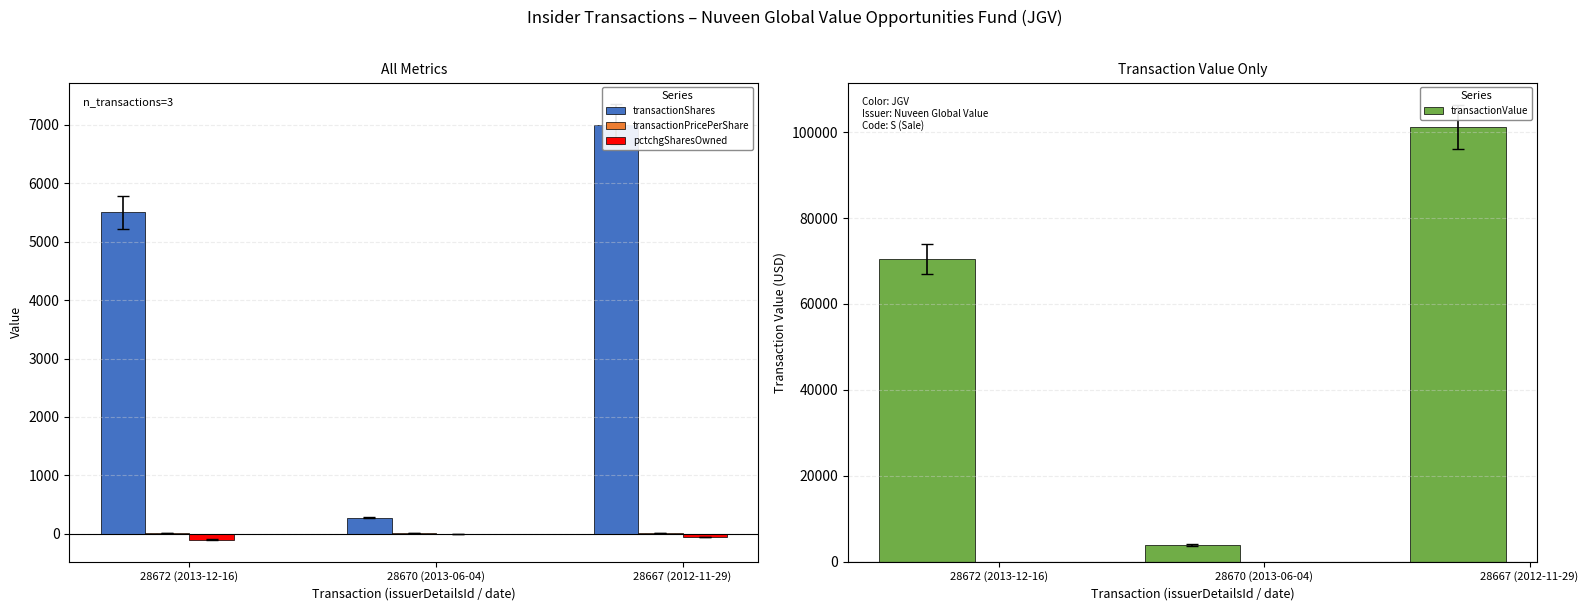

What is the label of the 3rd bar from the left?

28667 (2012-11-29)